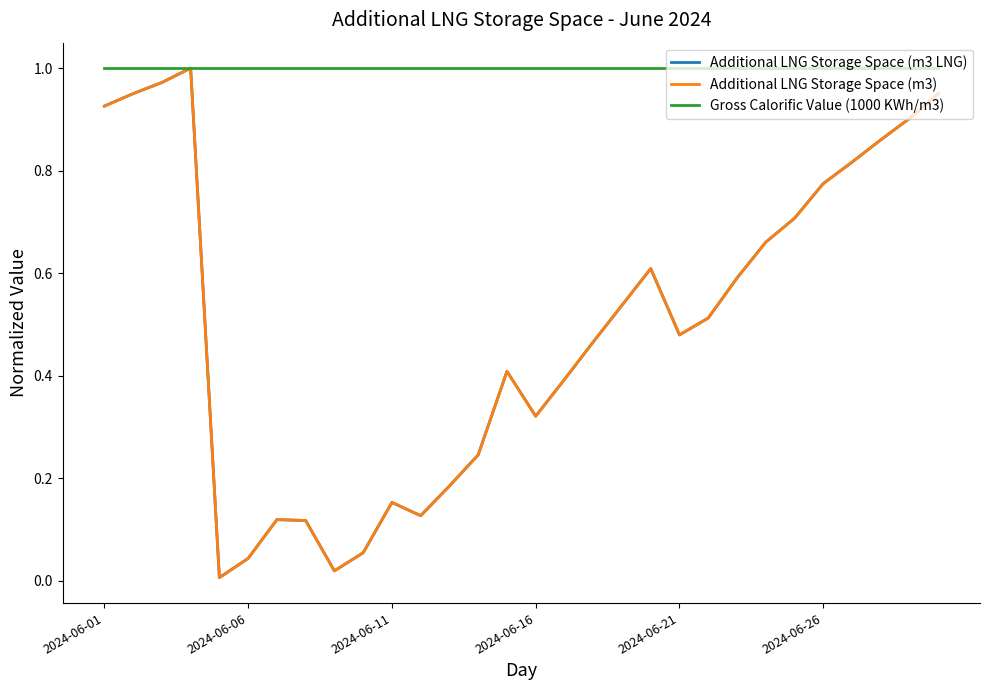

Which series has the largest total across all categories?

Gross Calorific Value (1000 KWh/m3)